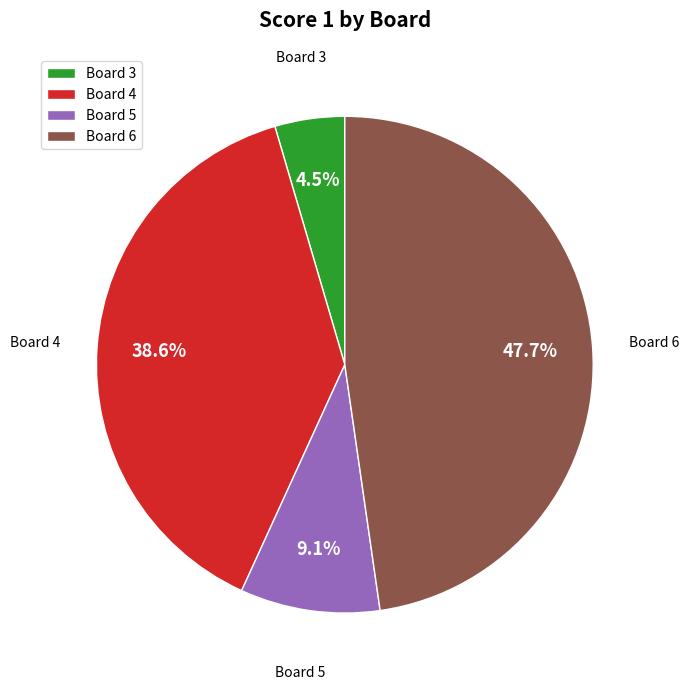

To the nearest percent, what is the difference between the Board 4 and Board 5 slice percentages?

30%